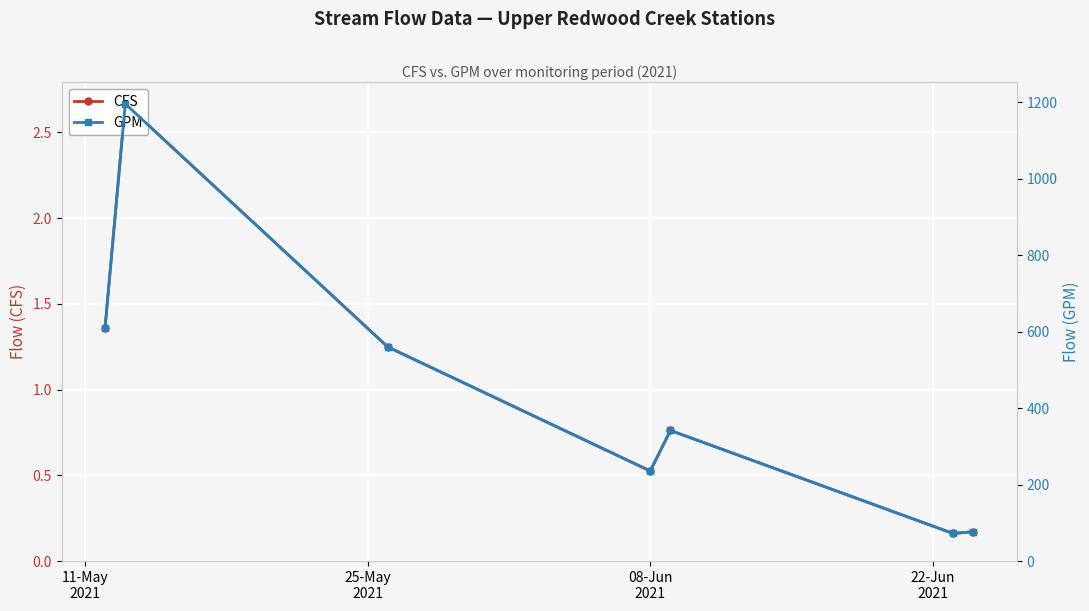

True or false: CFS has more than 2 interior local peaks.

False